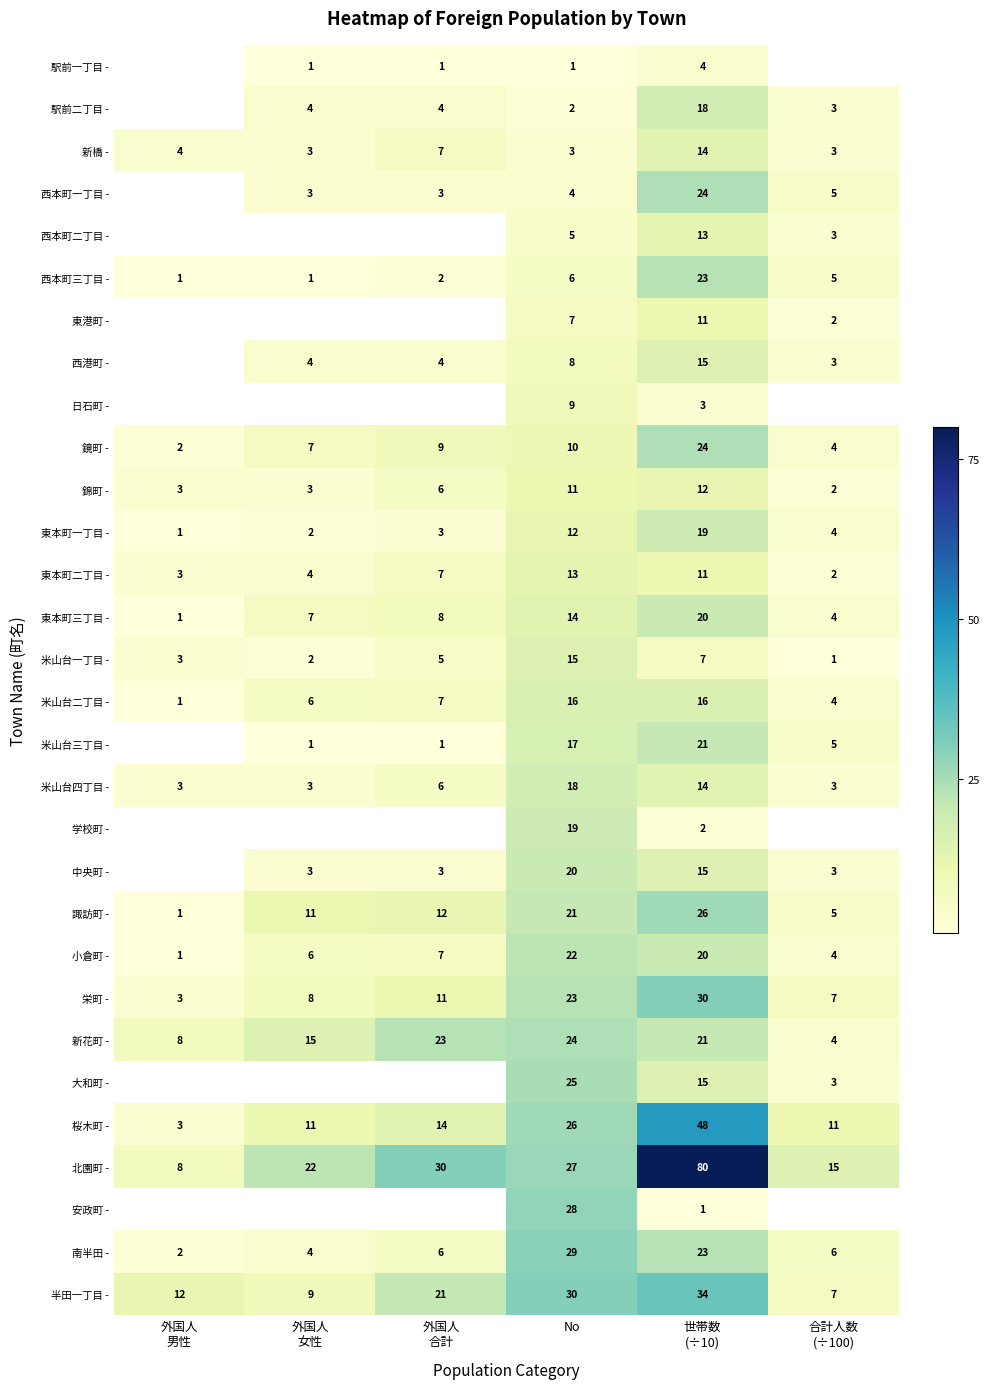

What is the difference between the maximum and minimum values in the 北園町 - series?

72